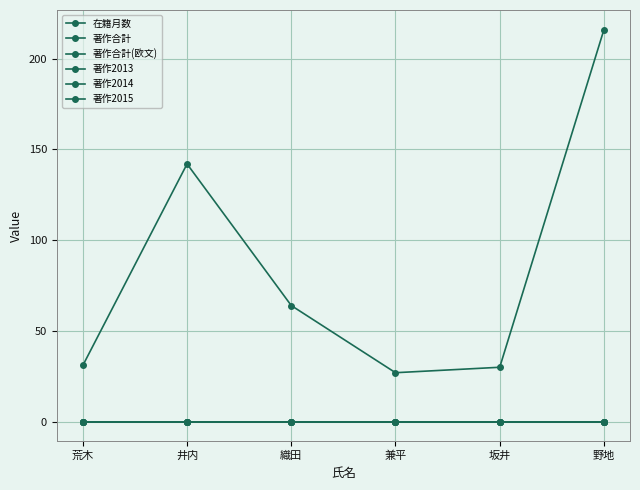

Does the chart have visible grid lines?

Yes